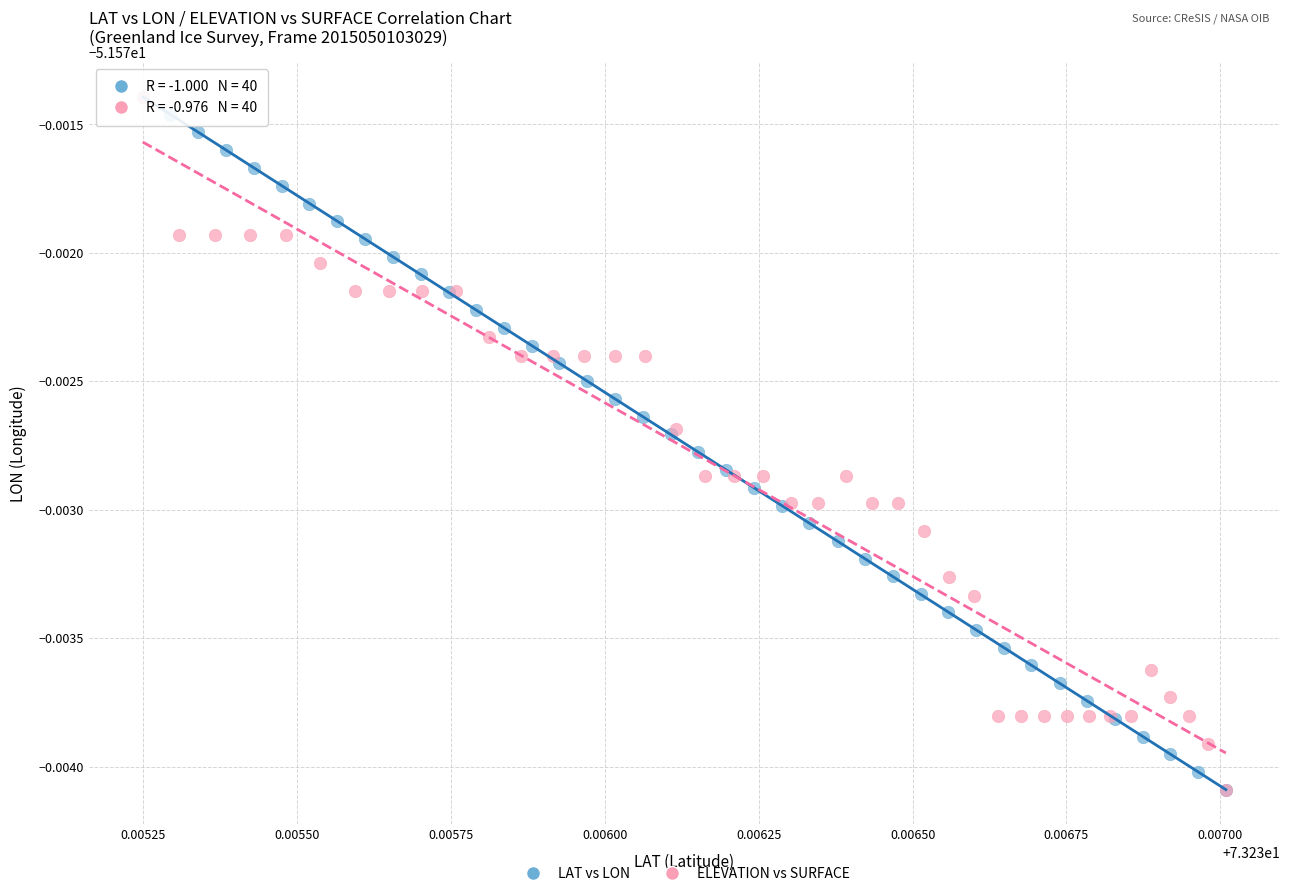

What are all the series names shown in the legend?

LAT vs LON, ELEVATION vs SURFACE